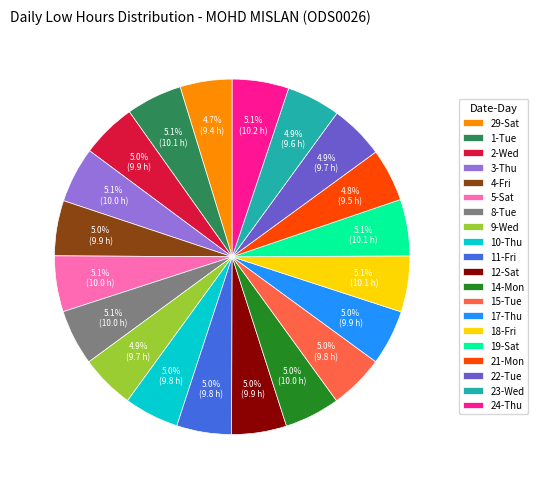

The 2-Wed slice represents 5% of the pie. True or false?

True